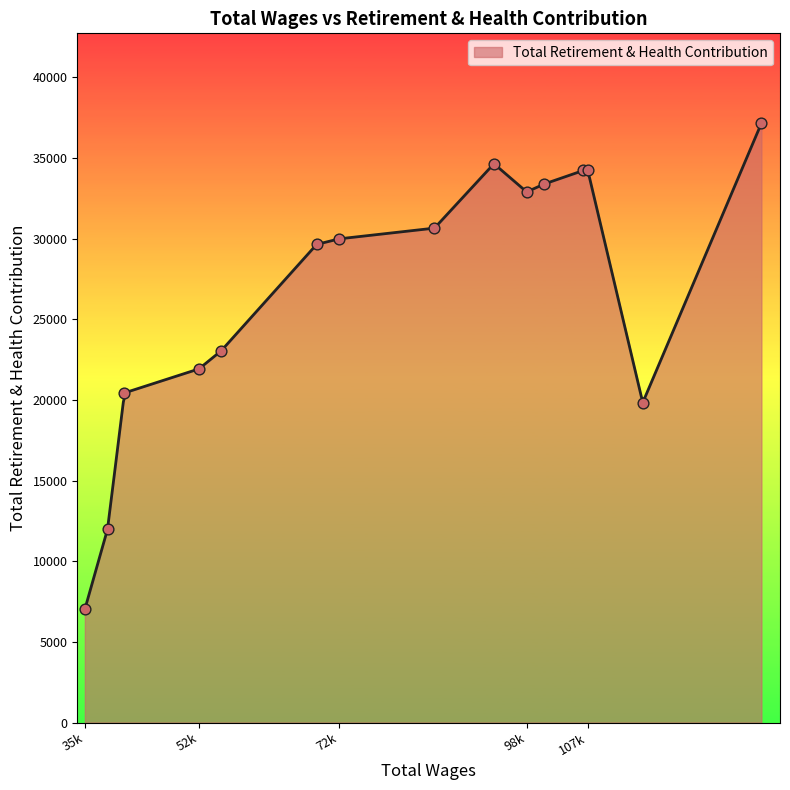

Which has a higher value, 35901.0 or 41534.0?

41534.0